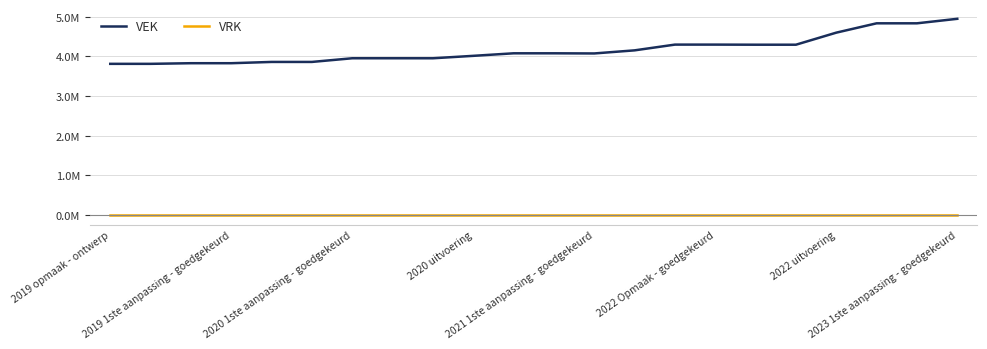

At how many categories does at least one series exceed 1207624?

22